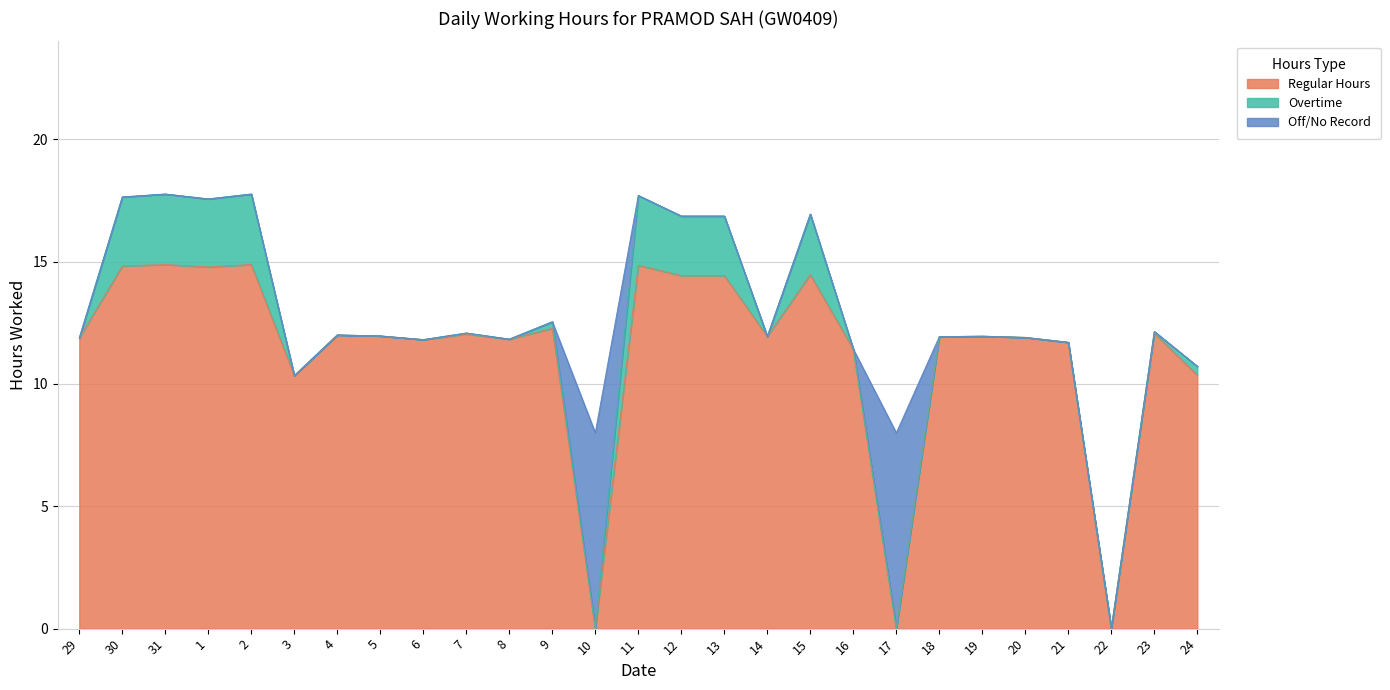

What is the label of the 5th point from the right?

20